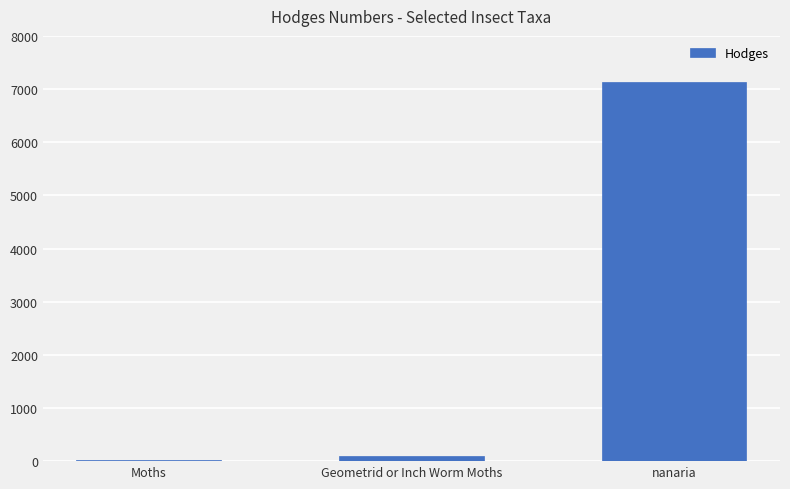

How many distinct data groups are displayed?

1